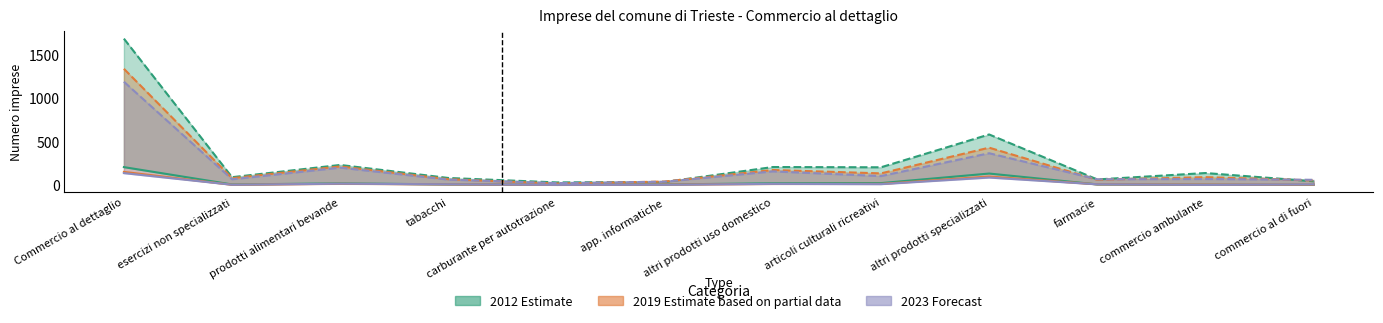

Which series changed the most between Commercio al dettaglio and altri prodotti uso domestico?

NCS 2012